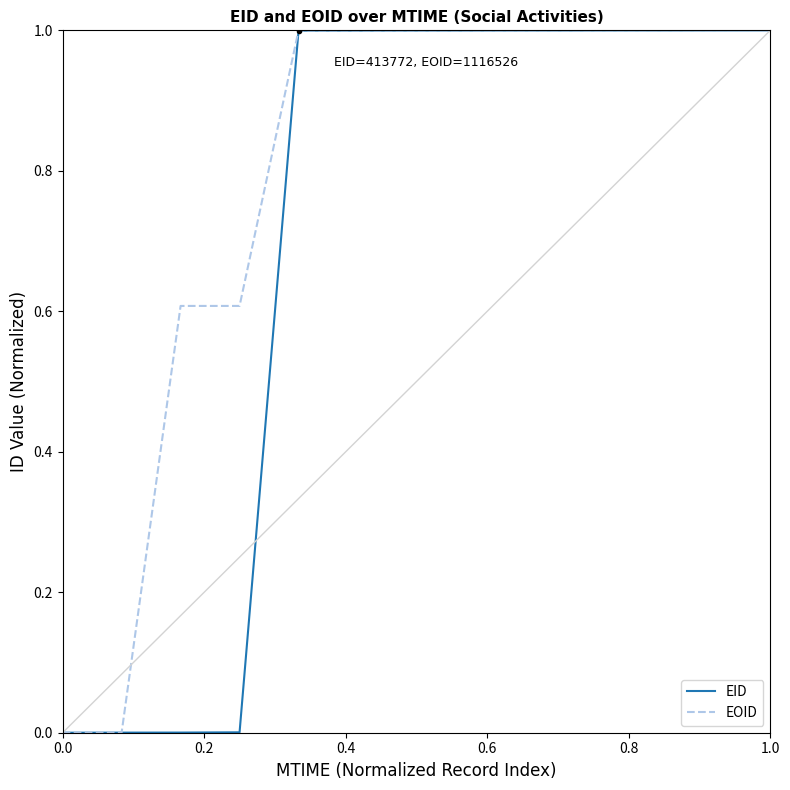

What is the maximum value shown in the chart?

1.0